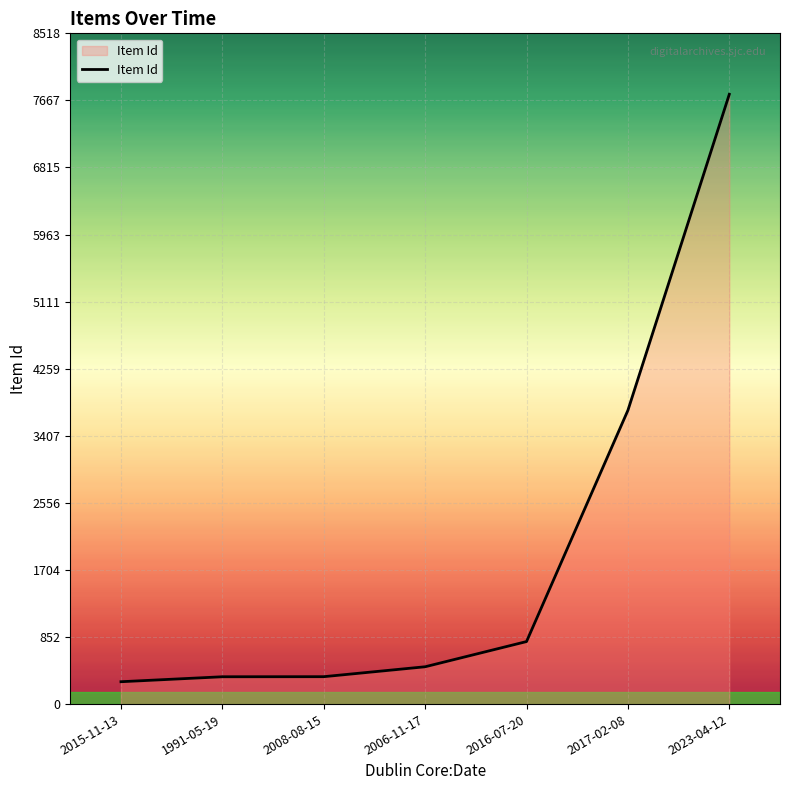

What is the difference between the values at 2017-02-08 and 2008-08-15?

3383